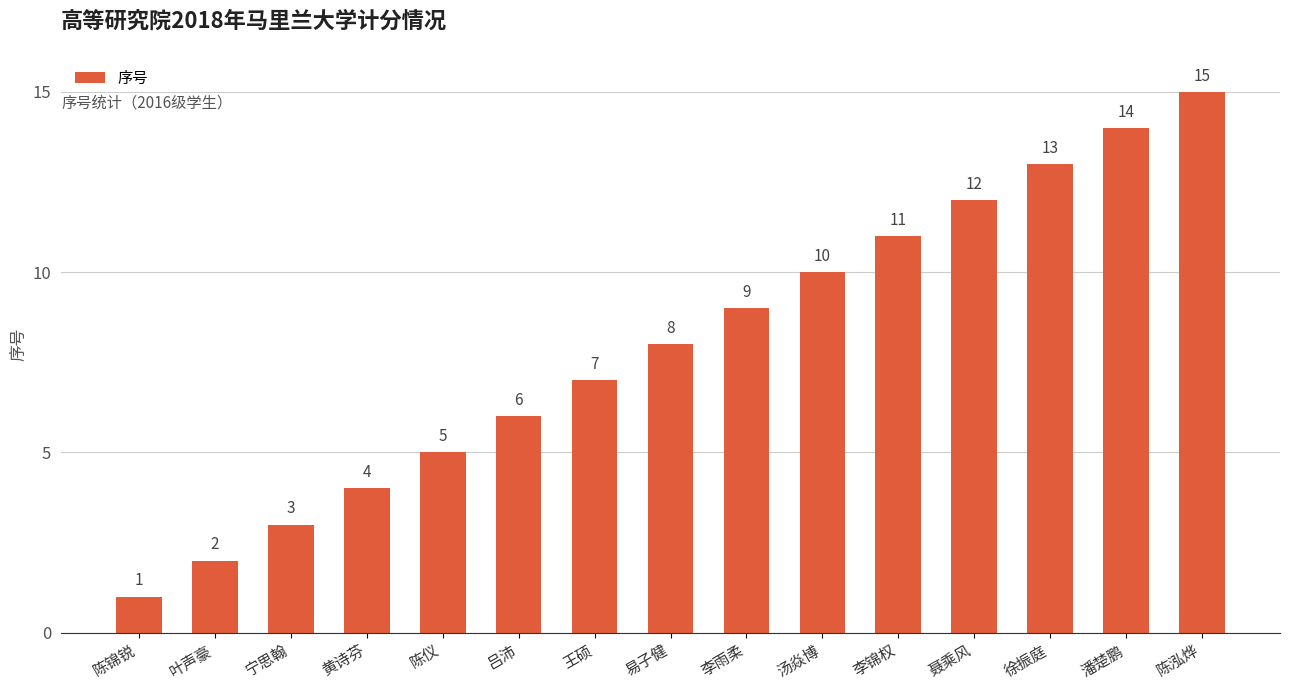

Does the chart contain stacked bars?

No